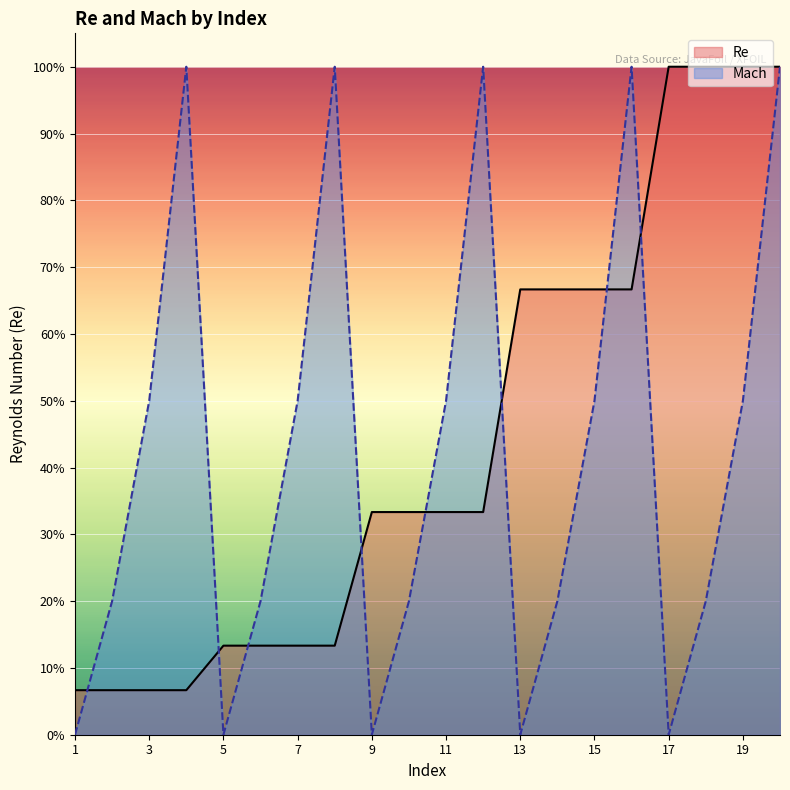

What is the value of the Mach point at the 8th from the left?

1.0